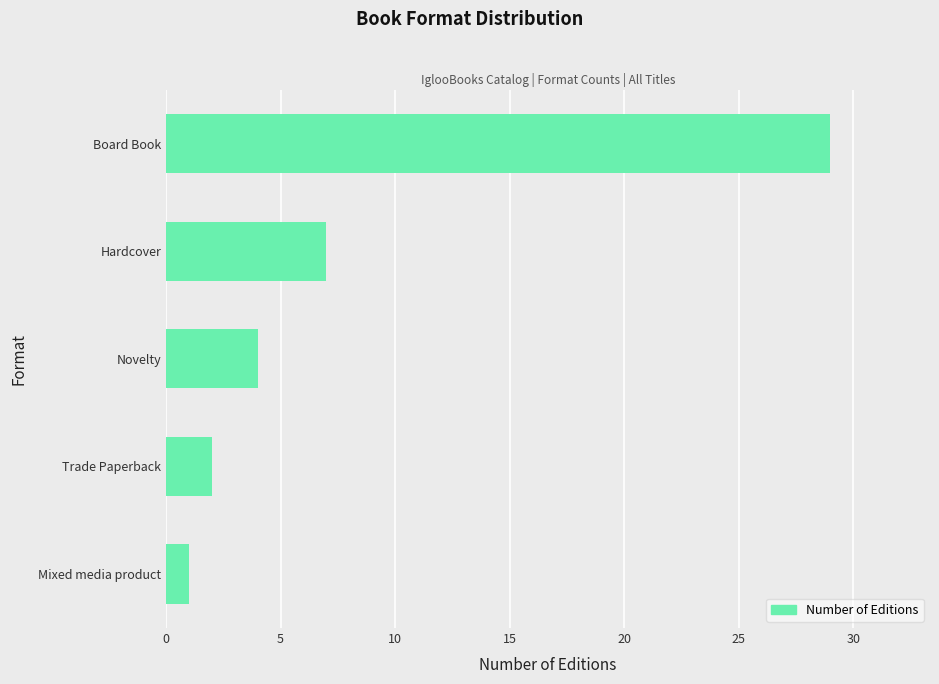

What is the sum of all values?

43